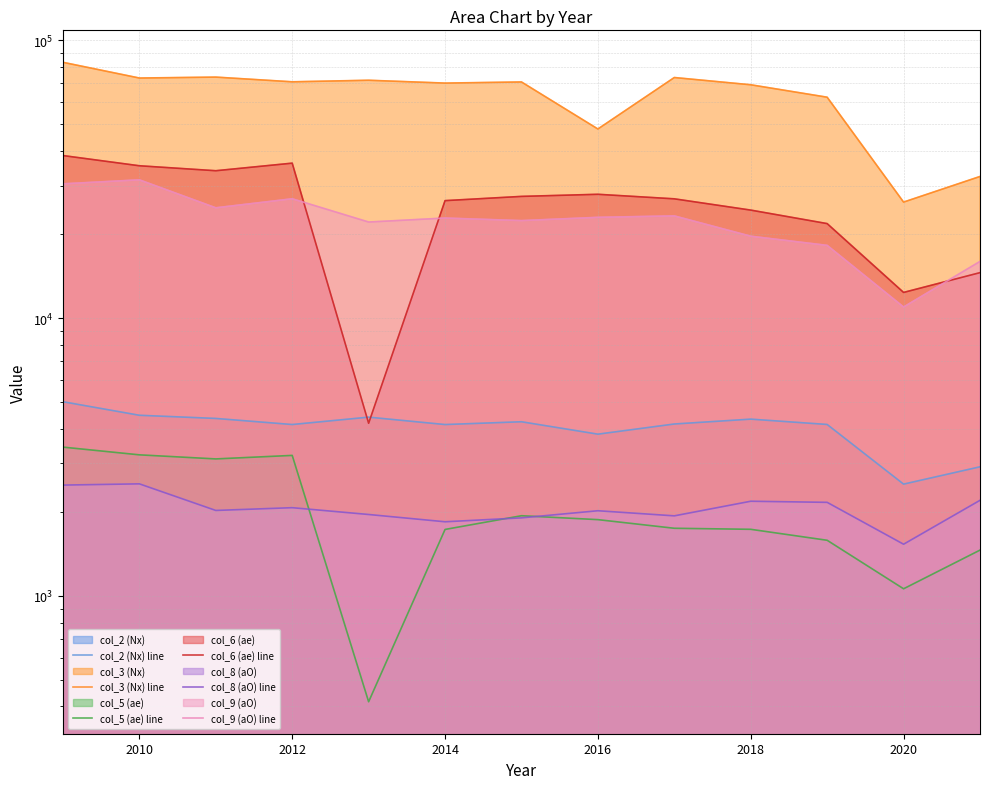

True or false: col_6 (ae) line and col_3 (Nx) line cross at least once.

False